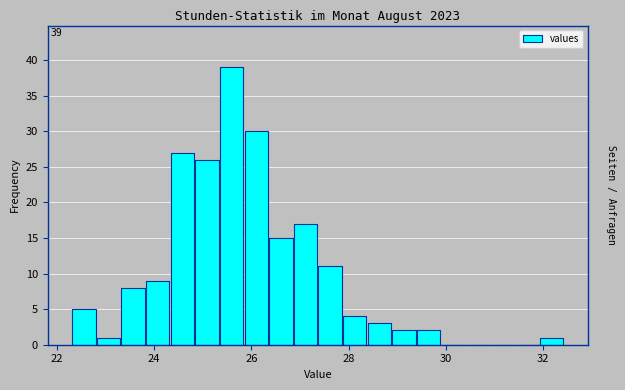

Read against the x-axis, roughly where is the centre of the tallest bar?

25.6